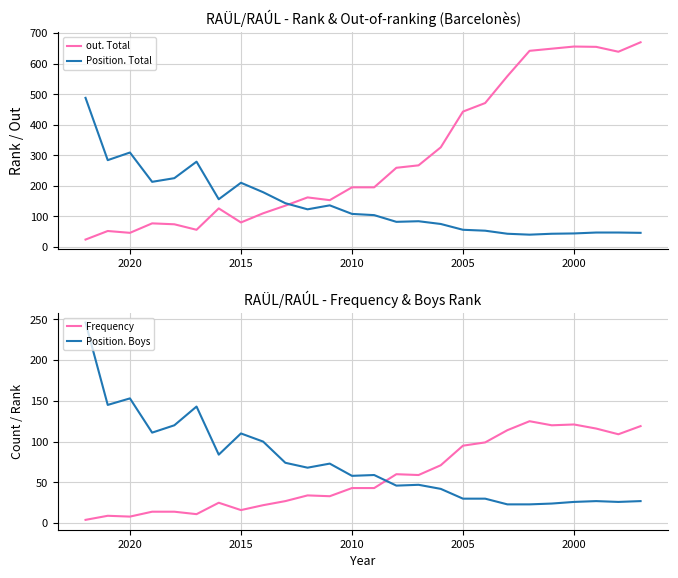

What are all the series names shown in the legend?

out. Total, Position. Total, Frequency, Position. Boys